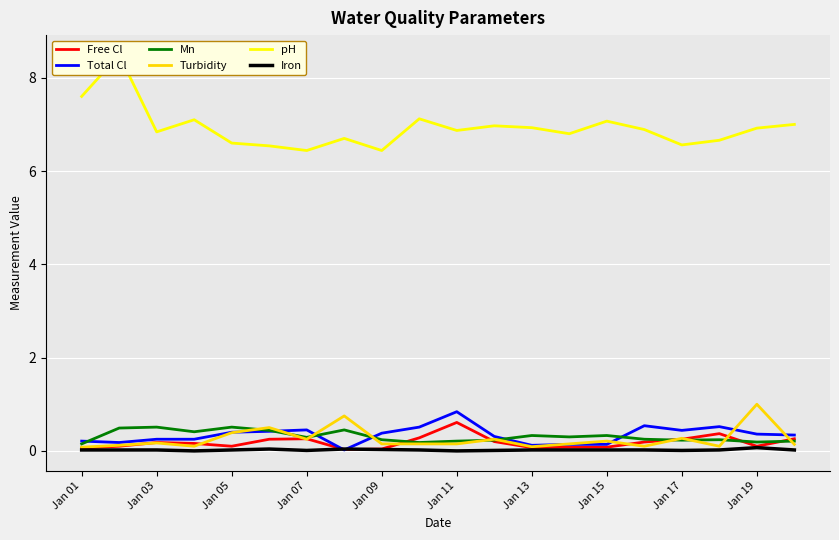

The value of Free Cl at Jan 03 is 0.2. True or false?

True